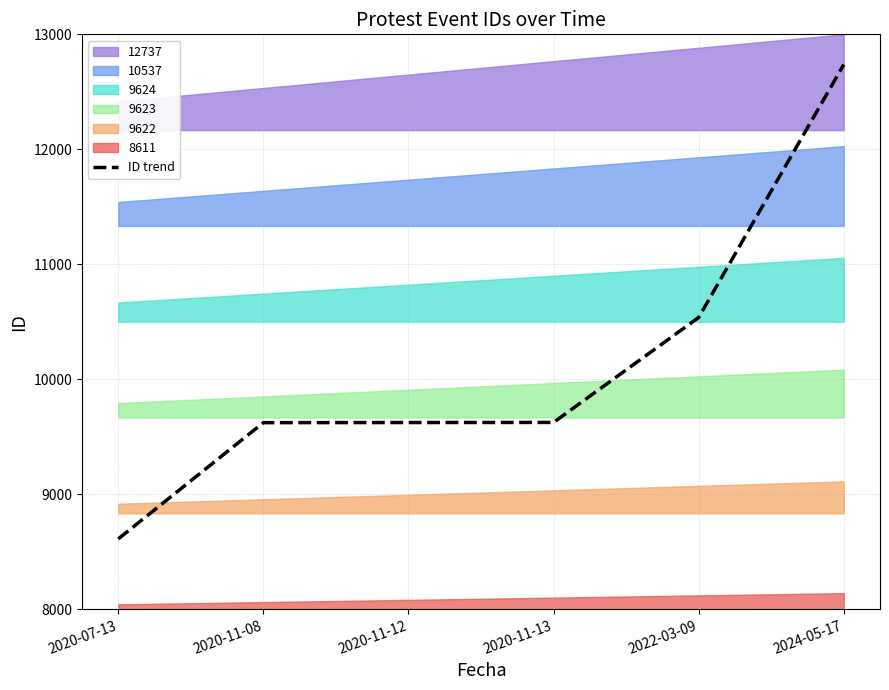

List the labels in order of value, smallest first.

2020-07-13, 2020-11-08, 2020-11-12, 2020-11-13, 2022-03-09, 2024-05-17